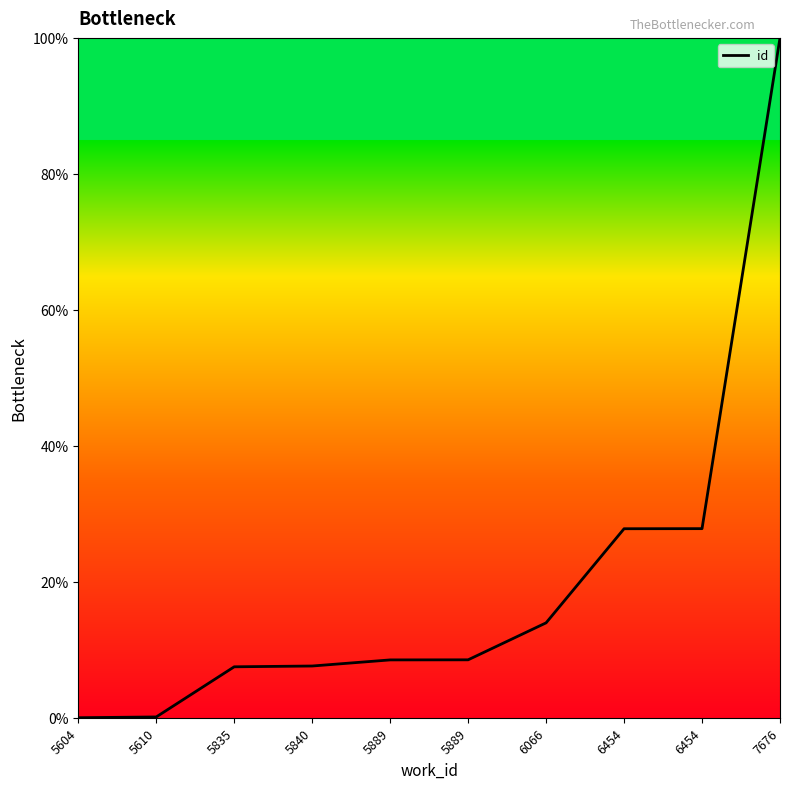

Is it true that the value at 5835 is 7.5?

True